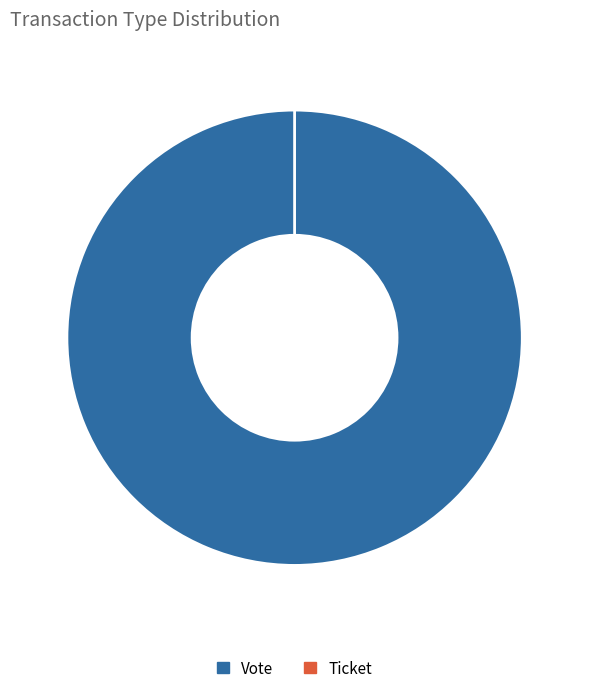

Is the sum of Ticket and Vote greater than half?

Yes